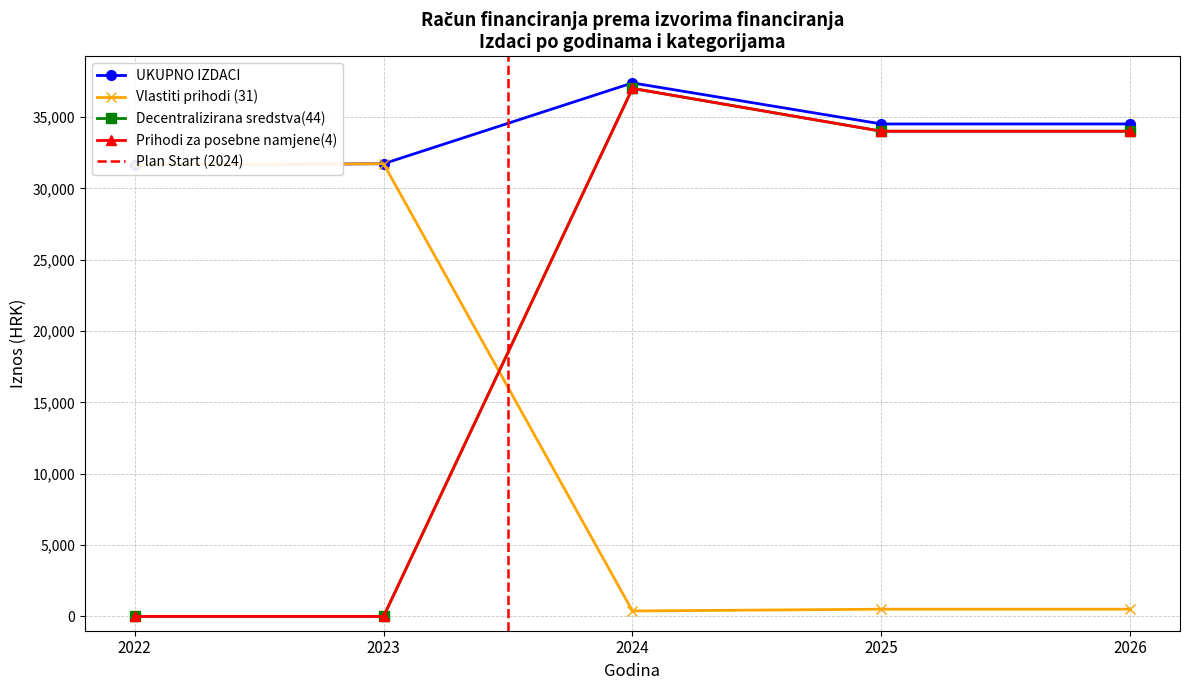

Reading left to right, extract all data points from this chart.

IZVRŠENJE 2022.: 31632.3	31632.3	0.0	0.0	0.0
TEKUĆI PLAN 2023.: 31721.0	31721.0	0.0	0.0	0.0
PLAN ZA 2024.: 37384.0	384.0	37000.0	0.0	37000.0
PROJEKCIJA ZA 2025.: 34508.0	508.0	34000.0	0.0	34000.0
PROJEKCIJA ZA 2026.: 34508.0	508.0	34000.0	0.0	34000.0